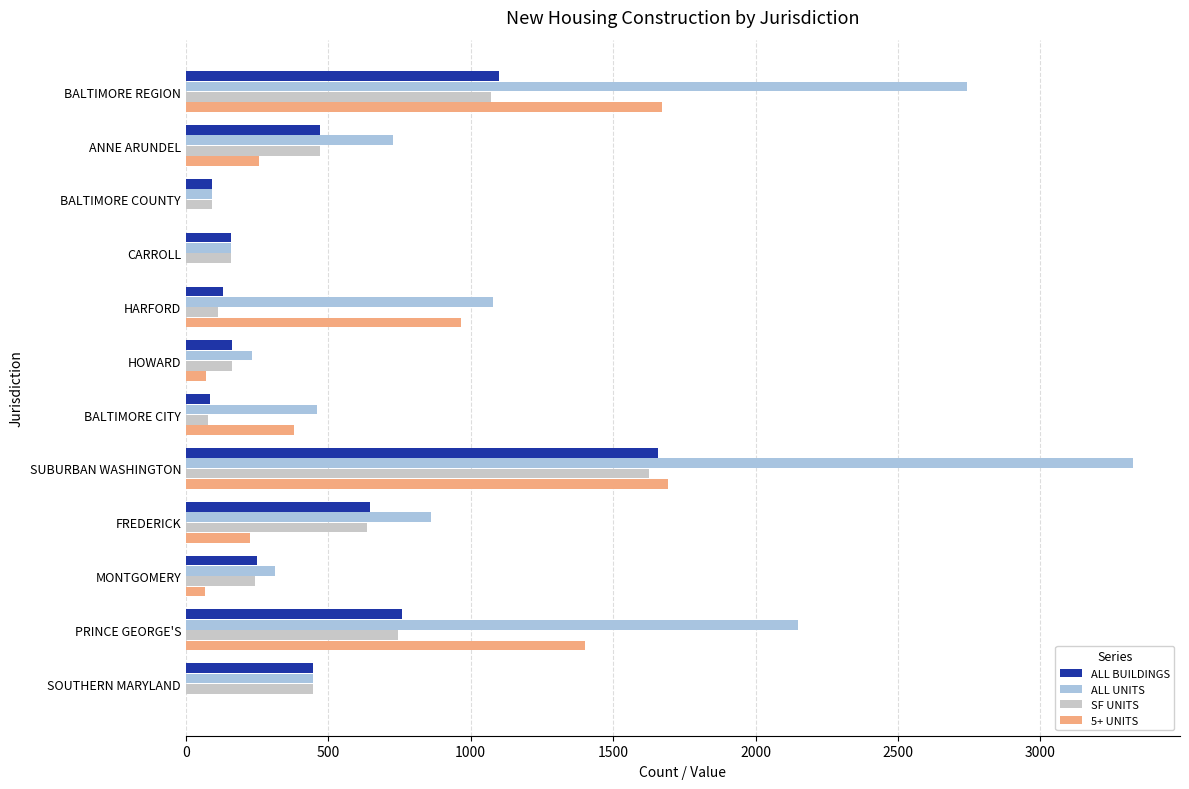

Which series changed the most between CARROLL and SUBURBAN WASHINGTON?

ALL UNITS